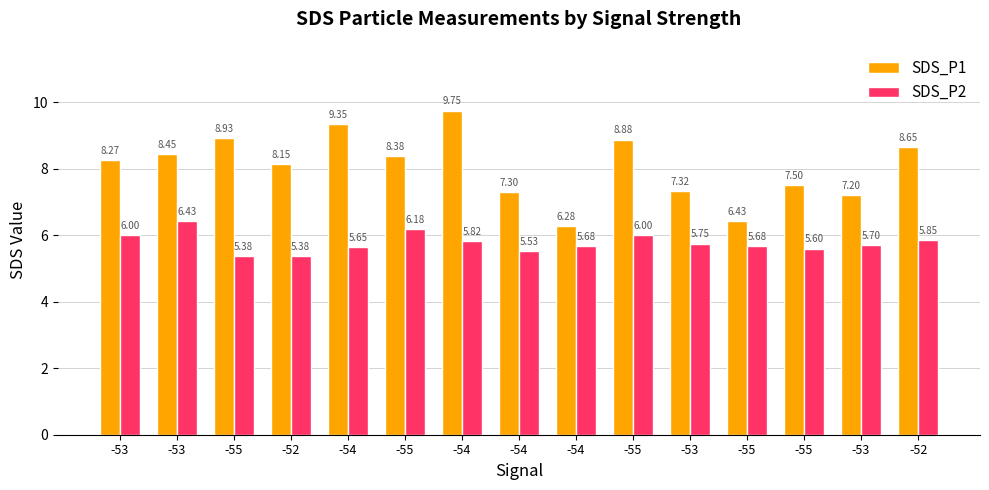

Reading left to right, list all the values displayed in this chart.

SDS_P1: 8.3	8.4	8.9	8.2	9.3	8.4	9.8	7.3	6.3	8.9	7.3	6.4	7.5	7.2	8.7
SDS_P2: 6.0	6.4	5.4	5.4	5.7	6.2	5.8	5.5	5.7	6.0	5.8	5.7	5.6	5.7	5.8